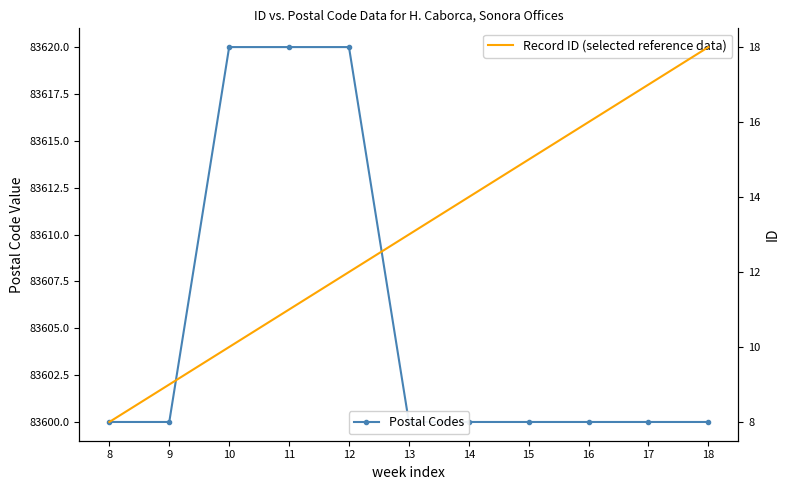

Is the value of Postal Codes at 16 greater than the value of Record ID (selected reference data) at 9?

Yes